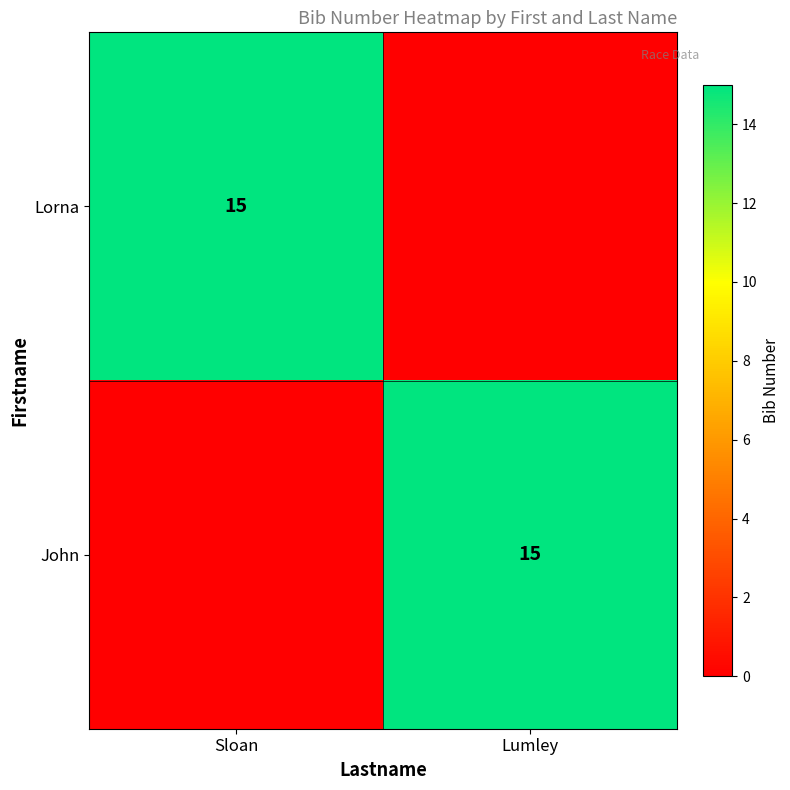

Is it true that John equals 5 at Lumley?

False